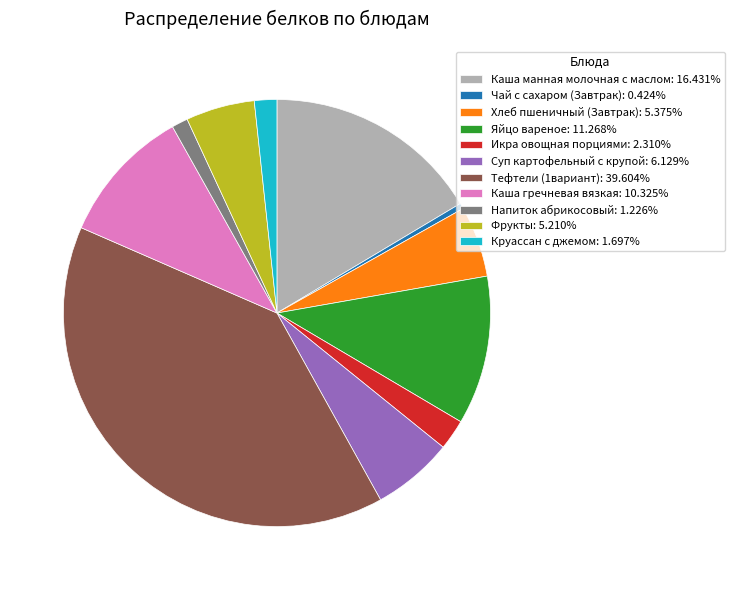

Between Тефтели (1вариант) and Каша манная молочная с маслом, which is larger?

Тефтели (1вариант)